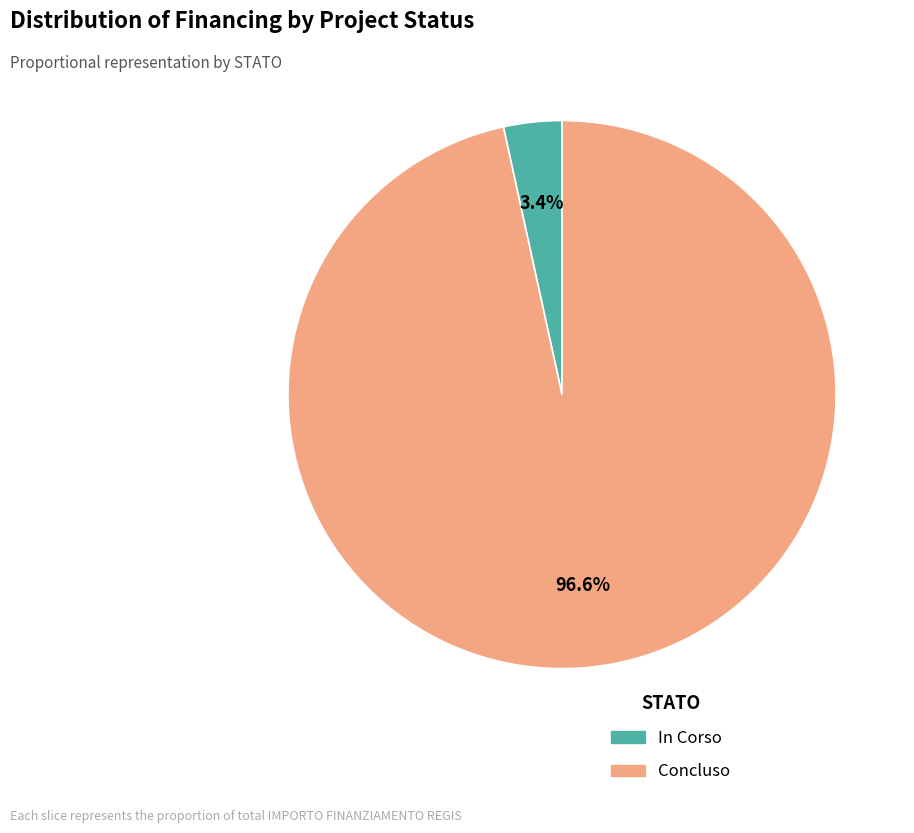

Combined, do Concluso and In Corso account for over 50%?

Yes